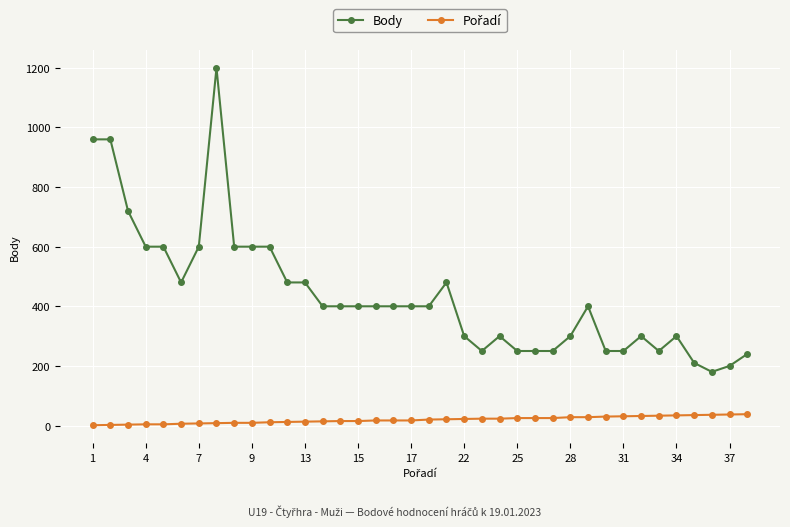

How many series are shown in this chart?

2